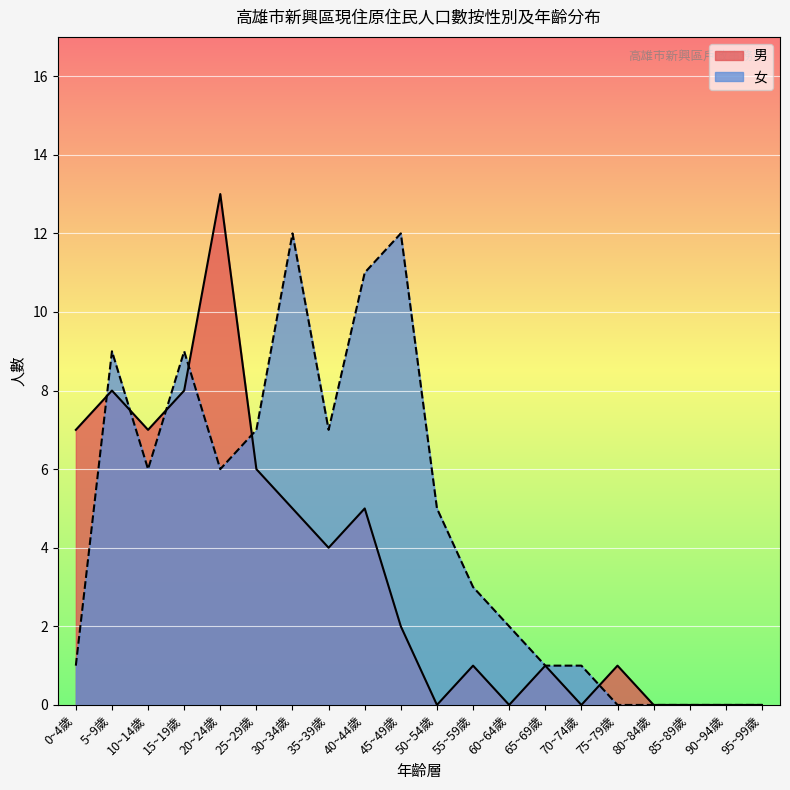

True or false: 男 and 女 intersect in this chart.

True